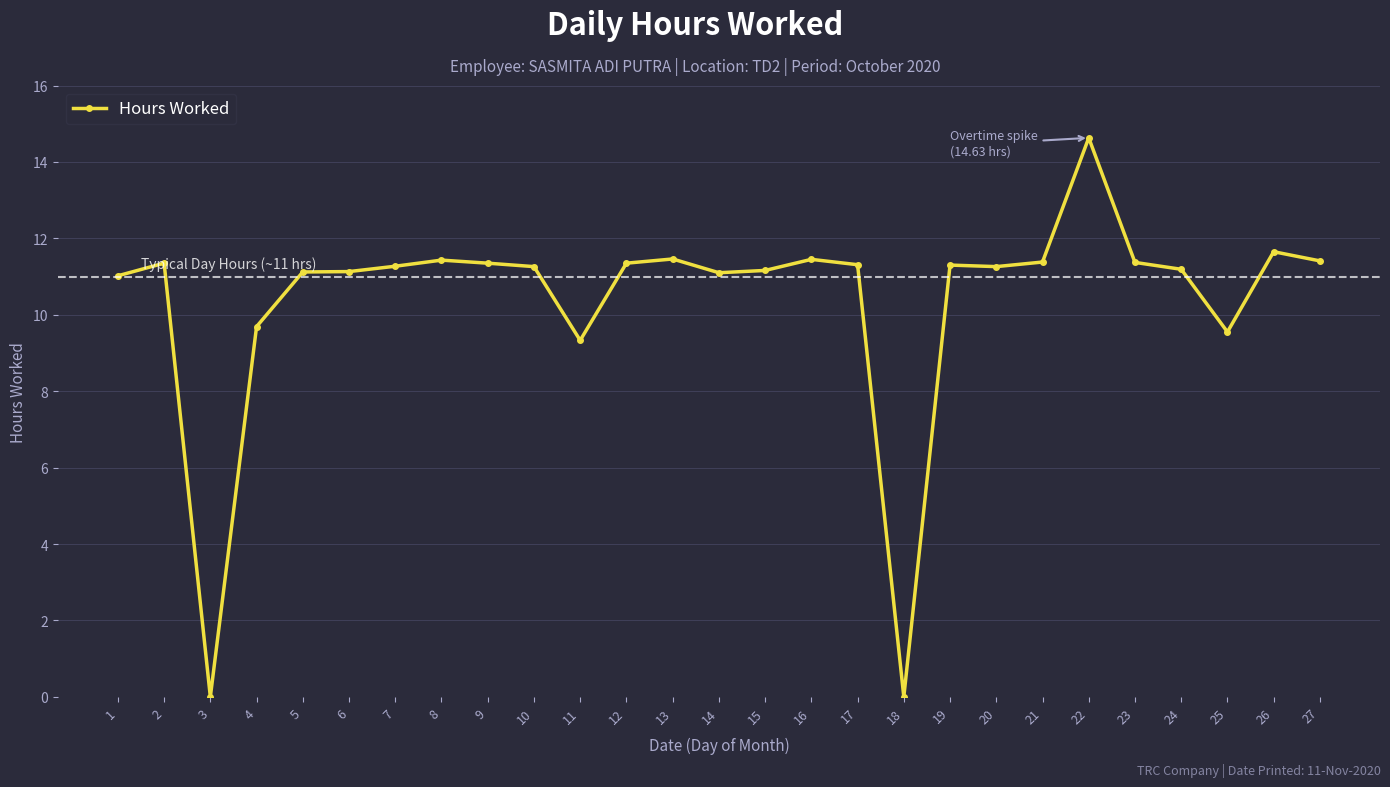

What is the difference between the maximum and minimum values?

14.6